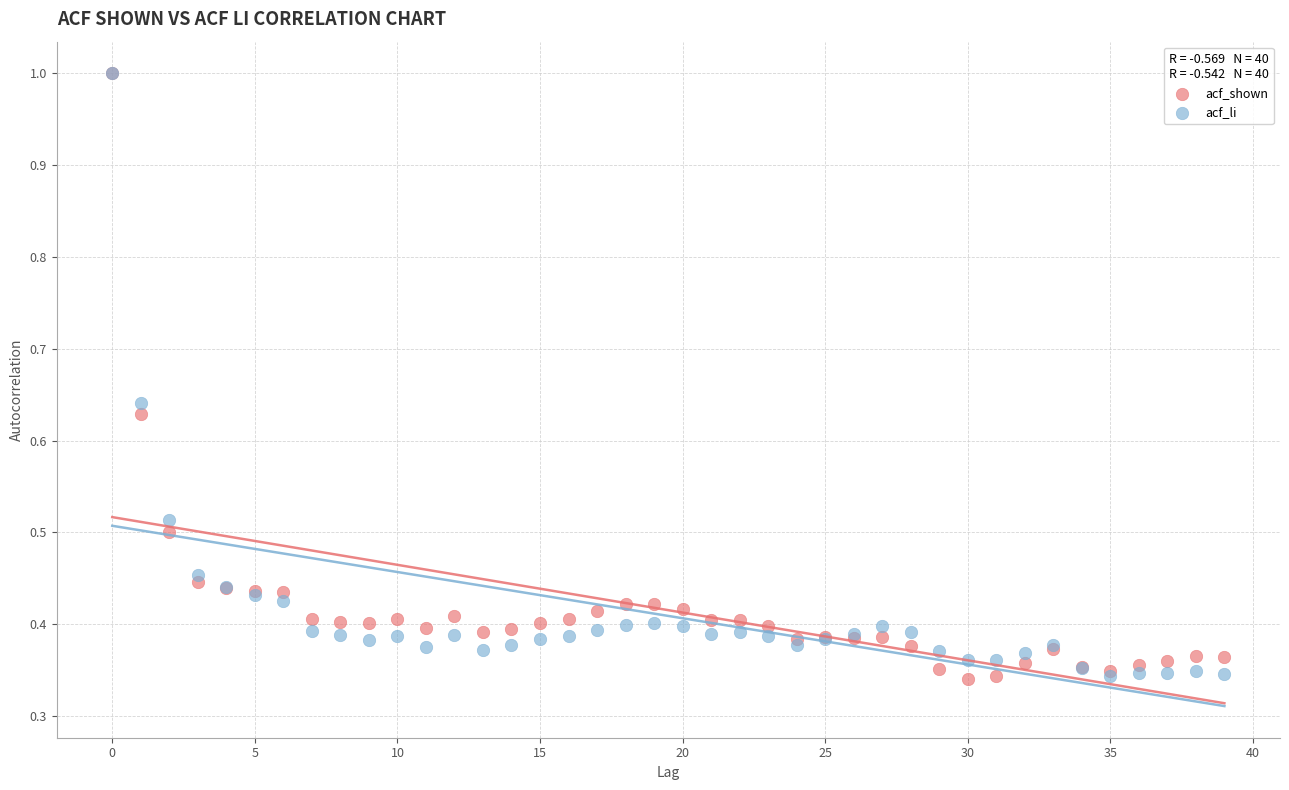

What are all the series names shown in the legend?

acf_shown, acf_li